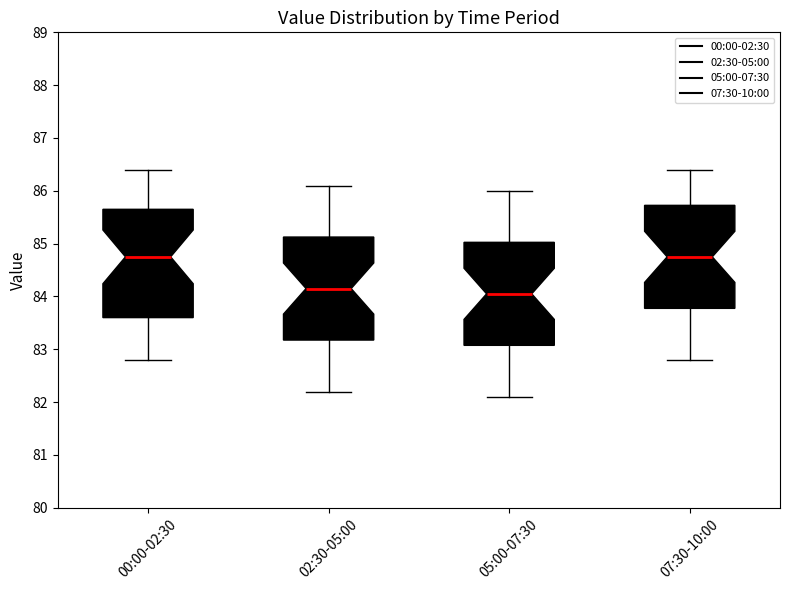

Which box's median line is the lowest?

05:00-07:30